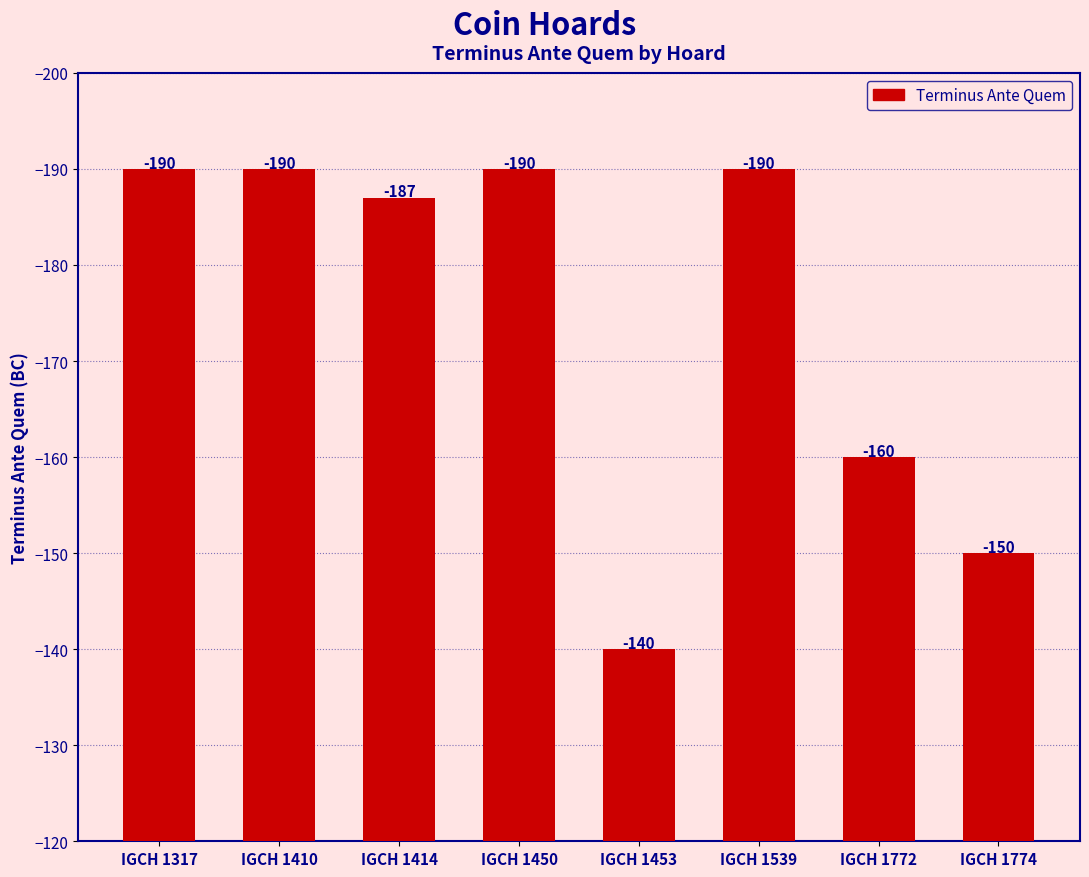

How many data points are less than -187?

4